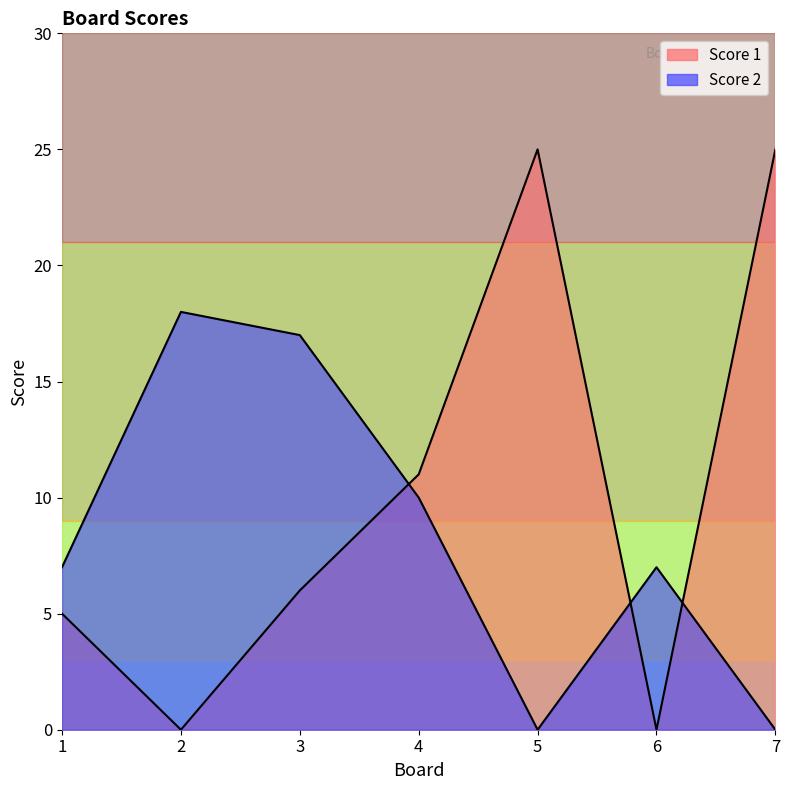

Rank the series by their maximum value, from lowest to highest.

Score 2, Score 1